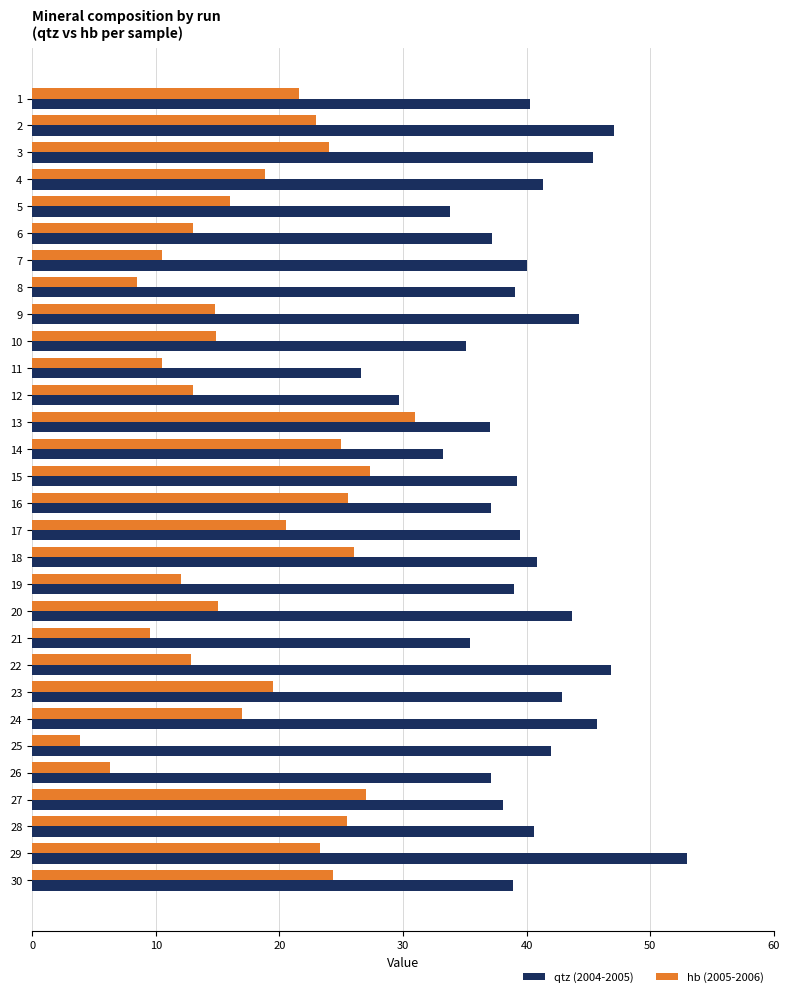

List the series in order of their peak value, highest first.

qtz (2004-2005), hb (2005-2006)